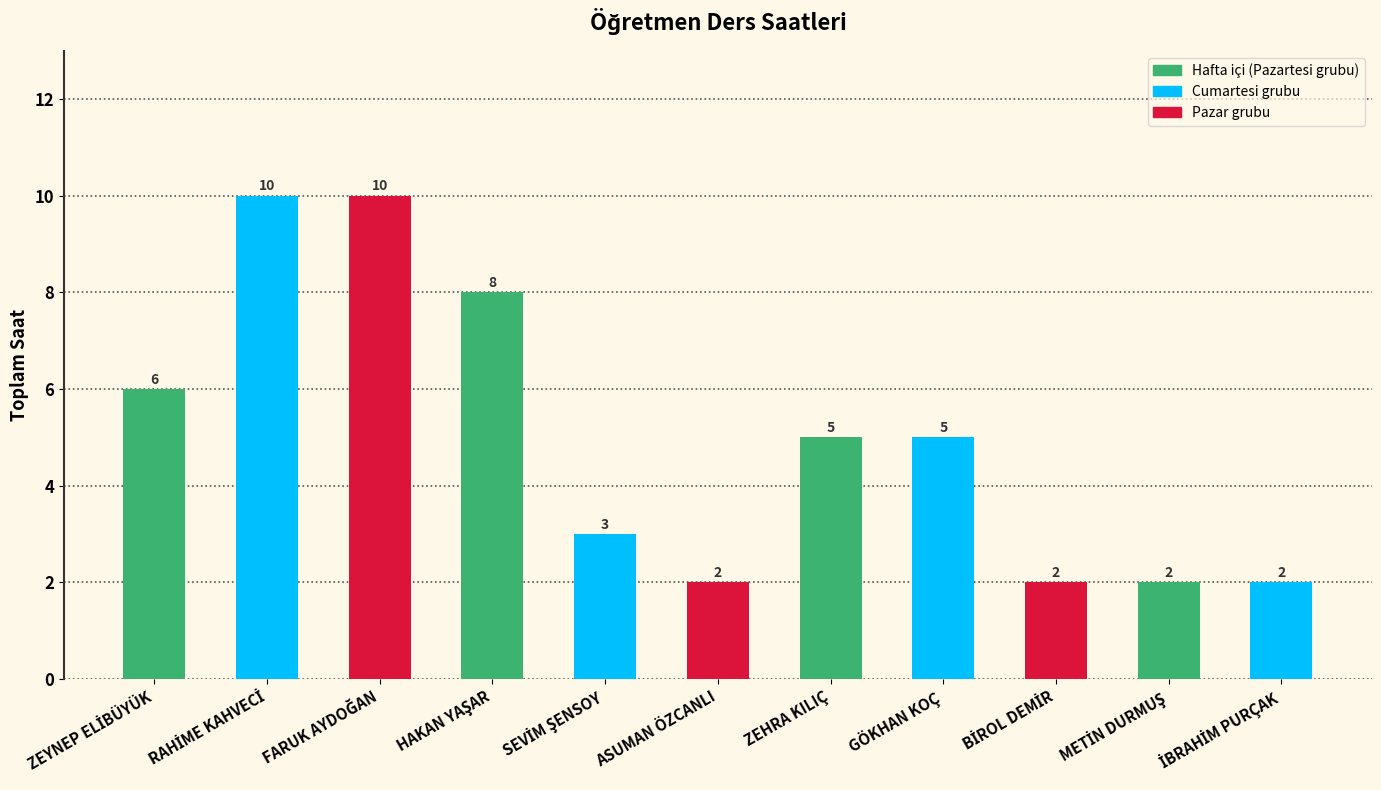

What is the difference between the maximum and minimum values?

8